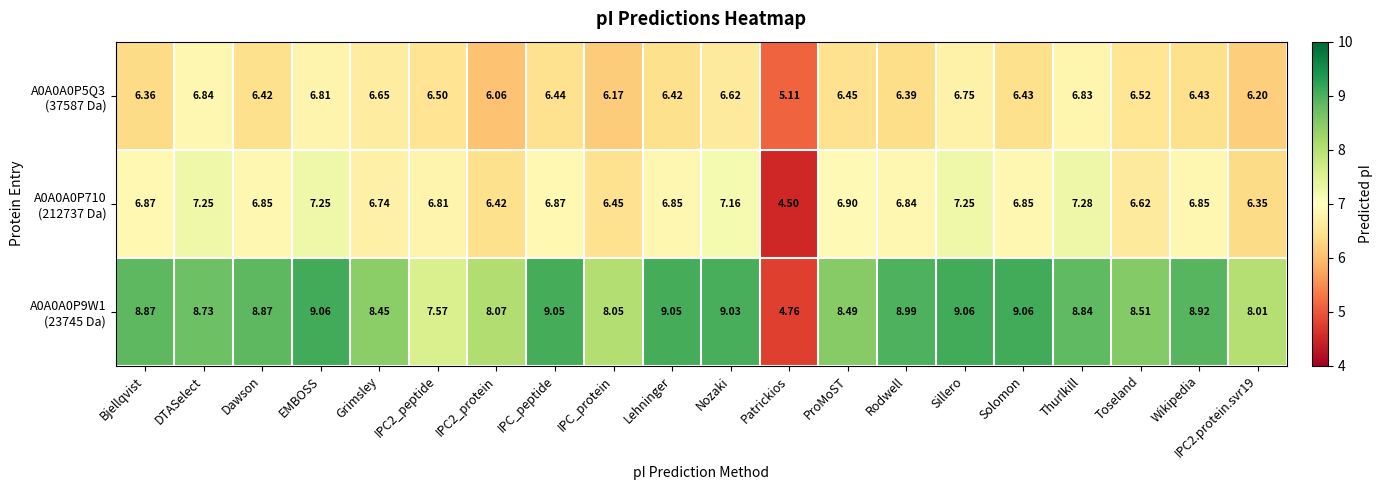

At which category does the chart reach its minimum across all series?

Patrickios